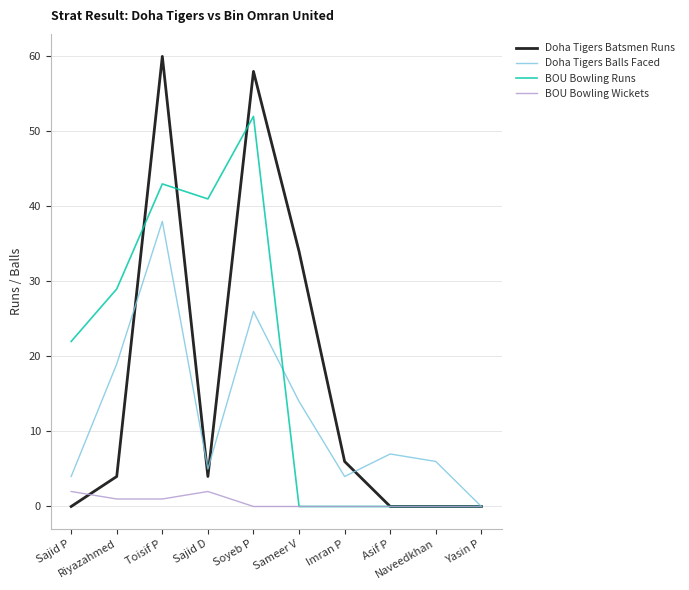

What is the average value of the BOU Bowling Runs series?

19